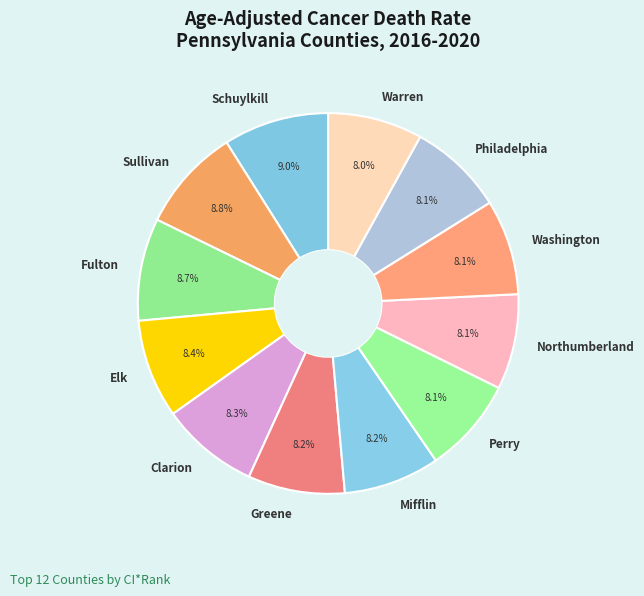

Count the number of slices in the pie.

12